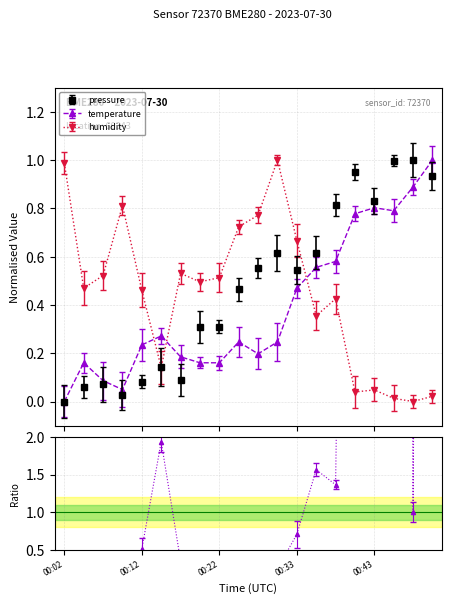

How many lines are shown in the chart?

3